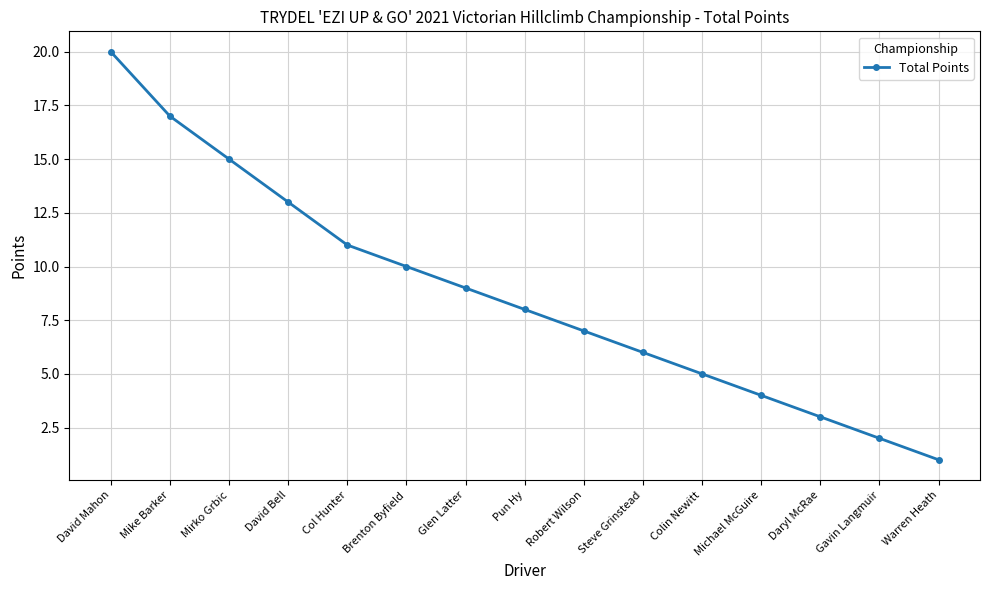

Rank the categories by value from highest to lowest.

David Mahon, Mike Barker, Mirko Grbic, David Bell, Col Hunter, Brenton Byfield, Glen Latter, Pun Hy, Robert Wilson, Steve Grinstead, Colin Newitt, Michael McGuire, Daryl McRae, Gavin Langmuir, Warren Heath